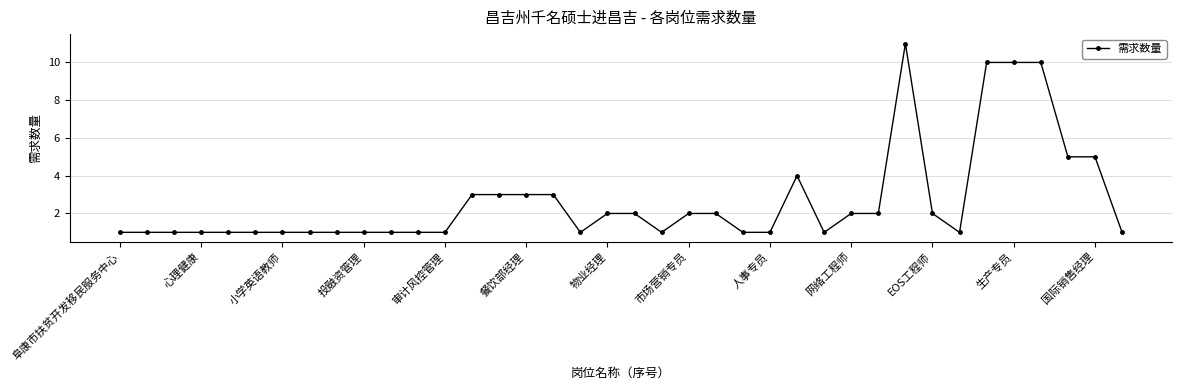

What is the greatest value displayed?

11